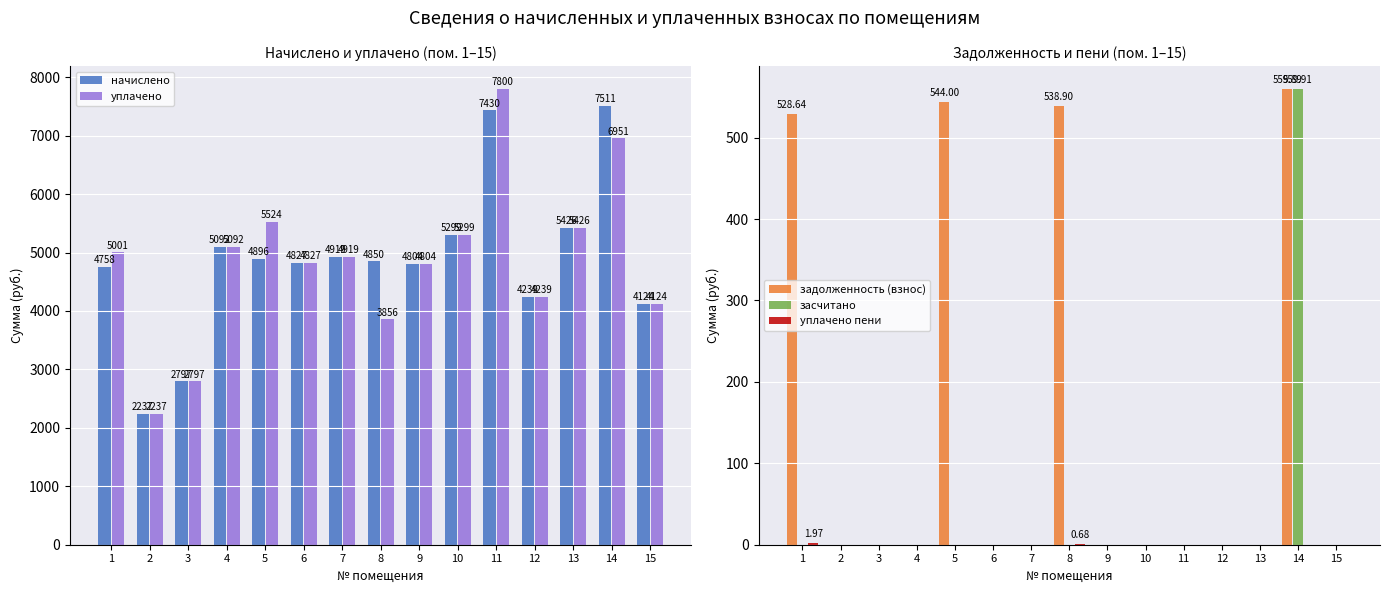

How many уплачено пени values are between 0 and 1?

14